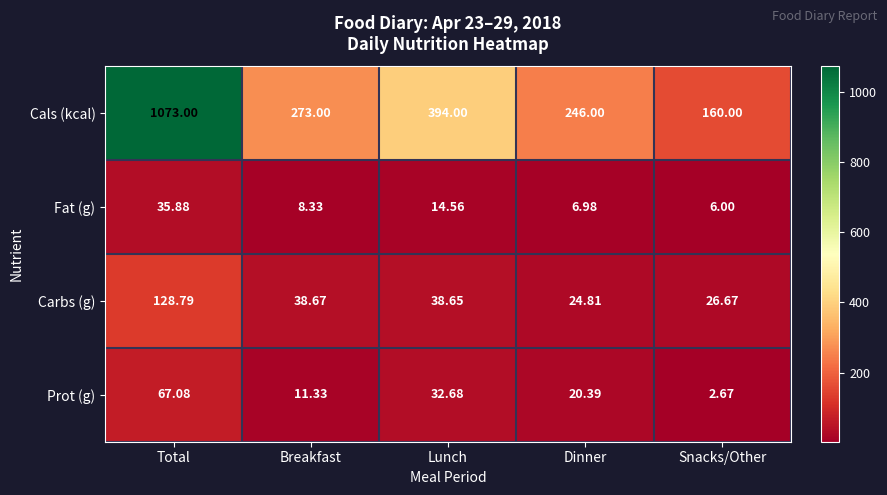

Where does the Fat (g) series first go above 8?

Total